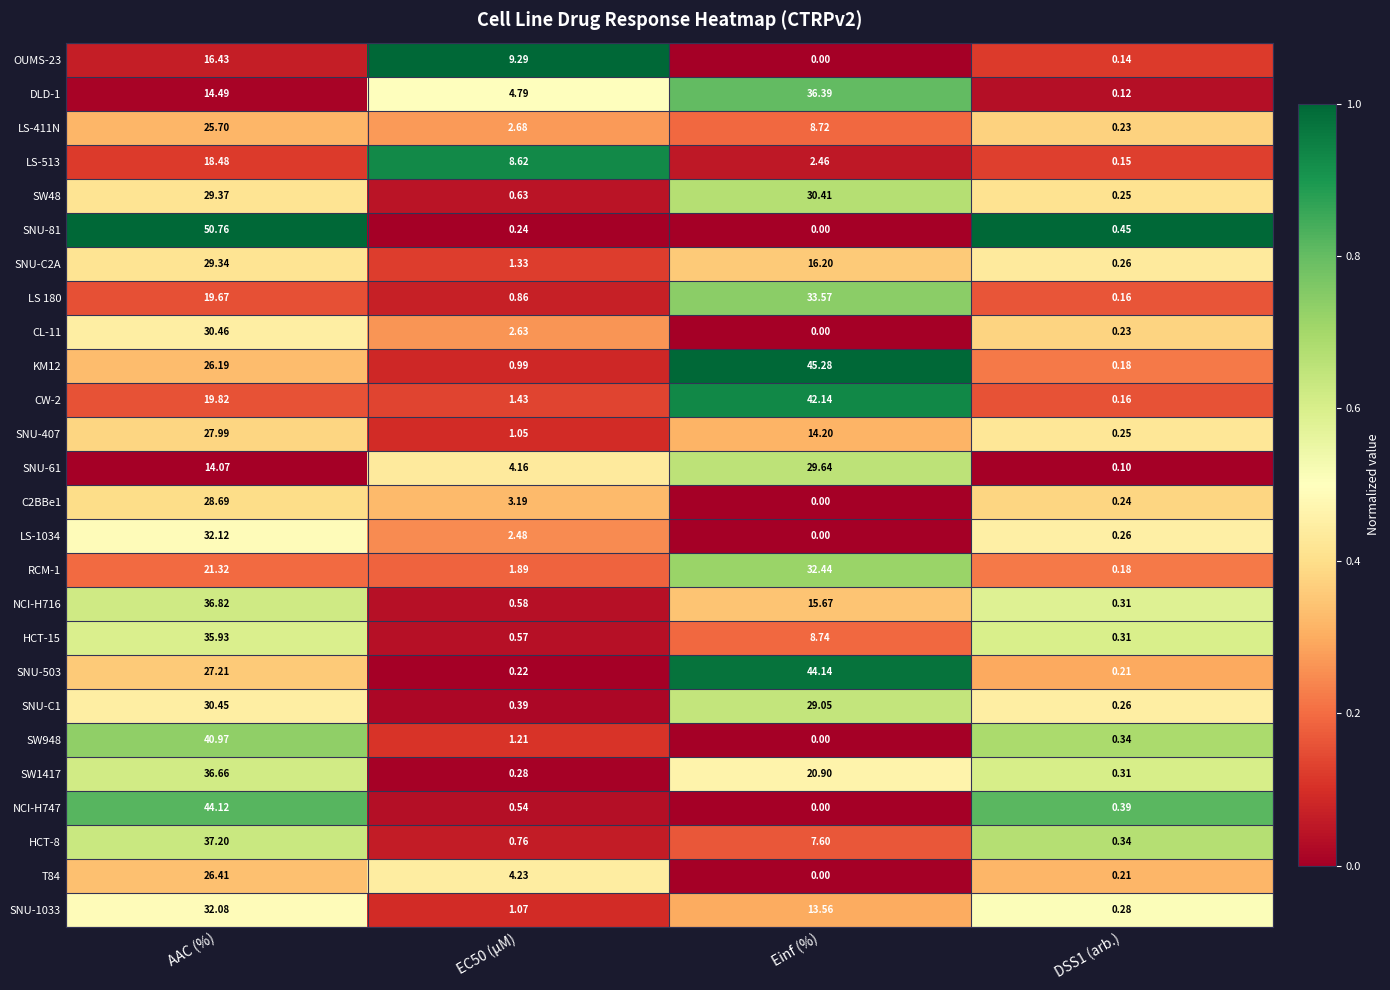

Is the value of LS-513 at Einf (%) greater than the value of NCI-H716 at AAC (%)?

No